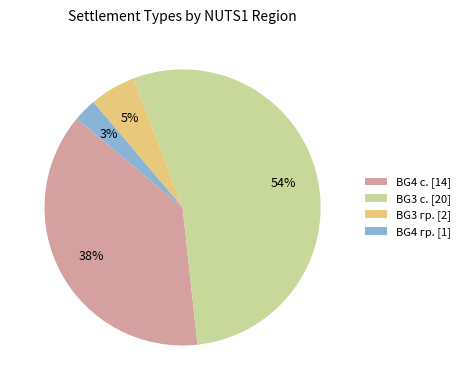

Does BG3 с. [20] represent more than half of the total?

Yes